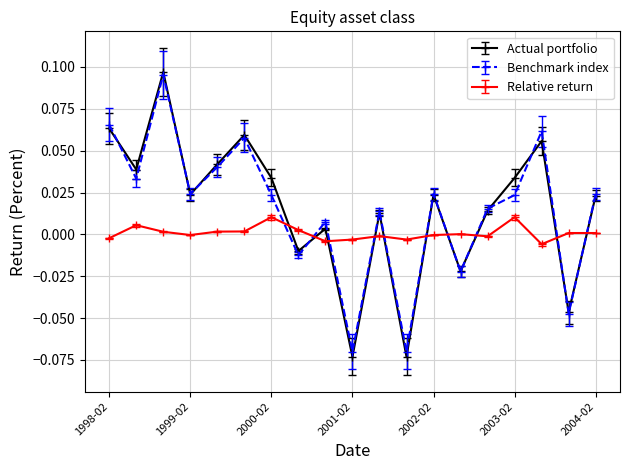

True or false: Benchmark index has more than 0 points higher than both neighbors.

True